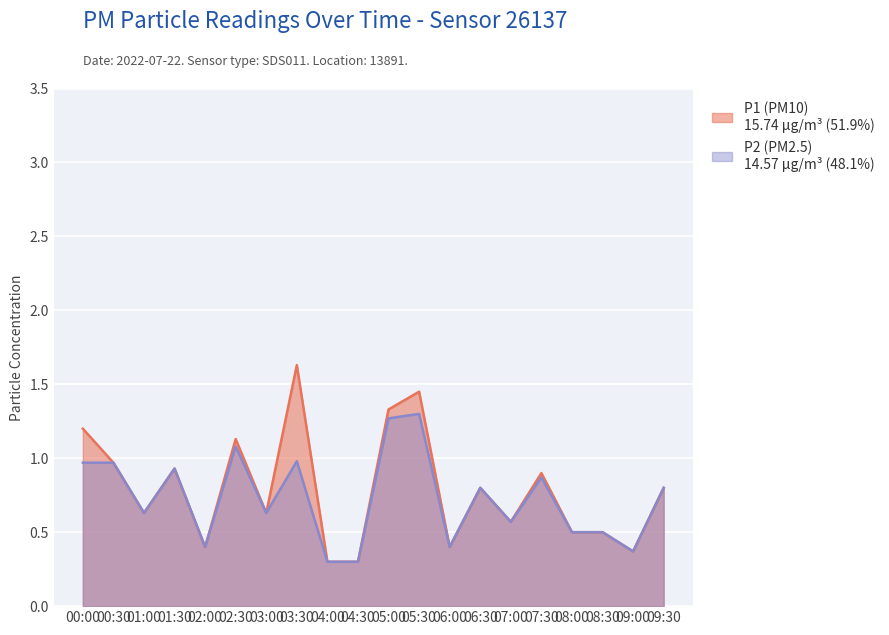

What position from the left is 00:00?

1